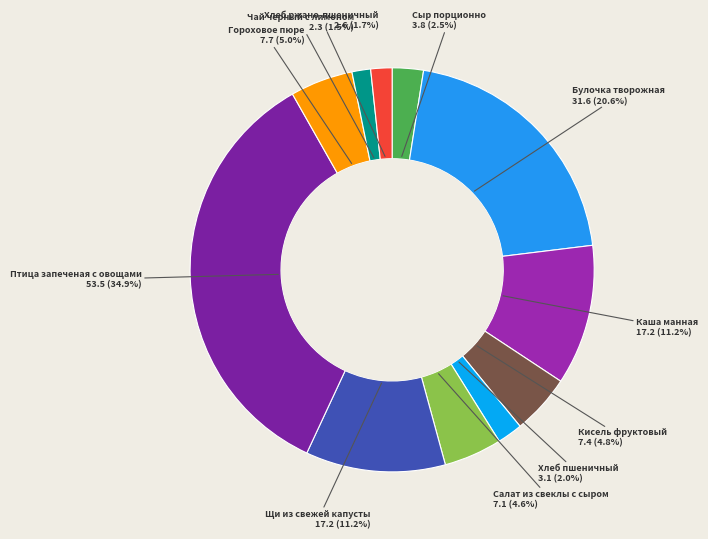

Which category has the biggest portion of the pie?

Птица запеченая с овощами